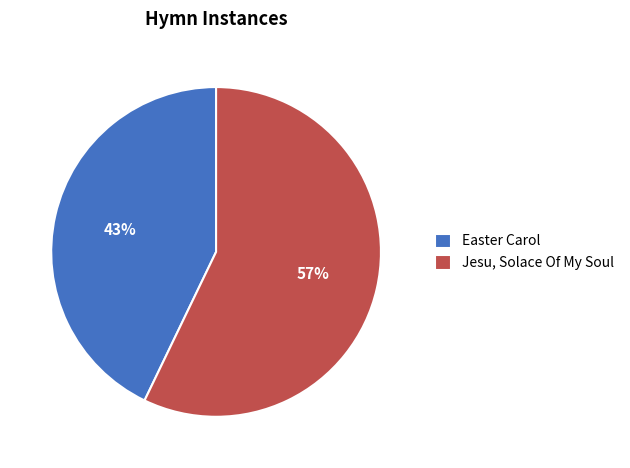

Count the number of slices in the pie.

2